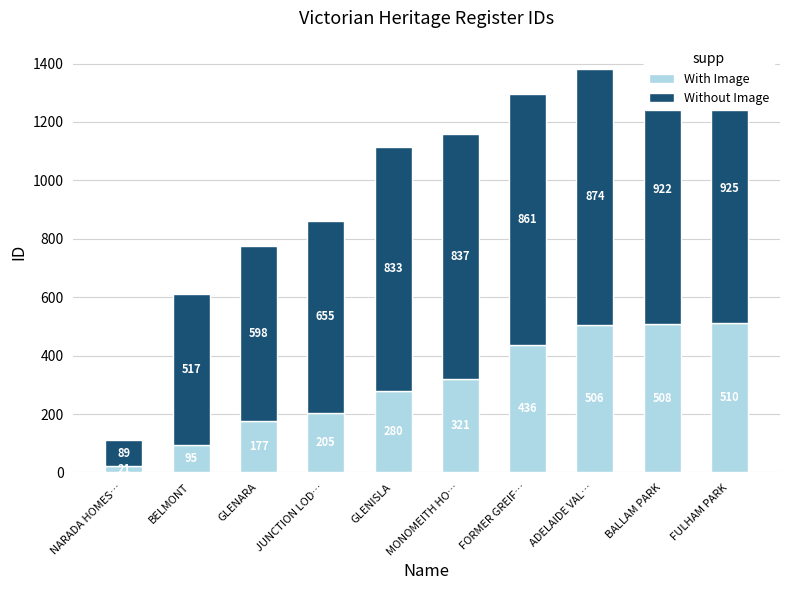

What is the average value of the Without Image series?

711